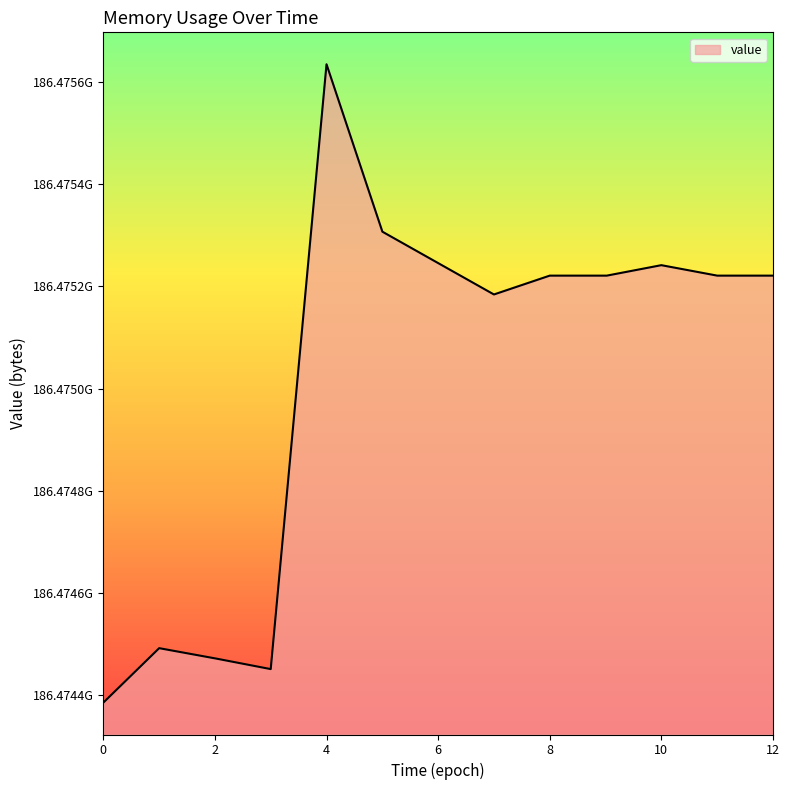

What is the value of the 10th point from the left?

186475220992